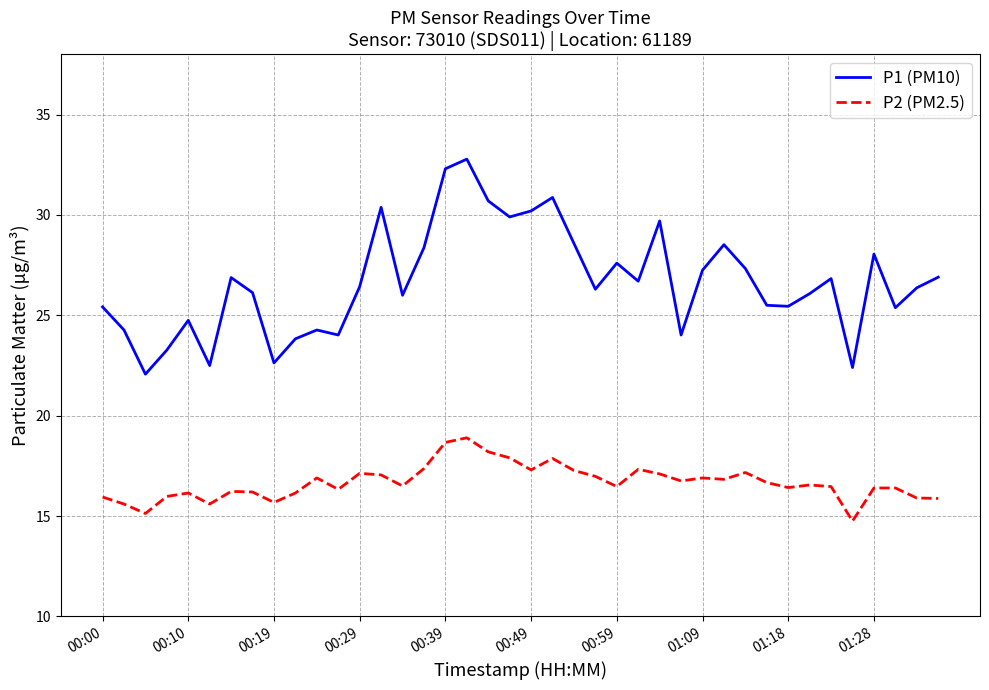

True or false: P2 (PM2.5) and P1 (PM10) cross at least once.

False